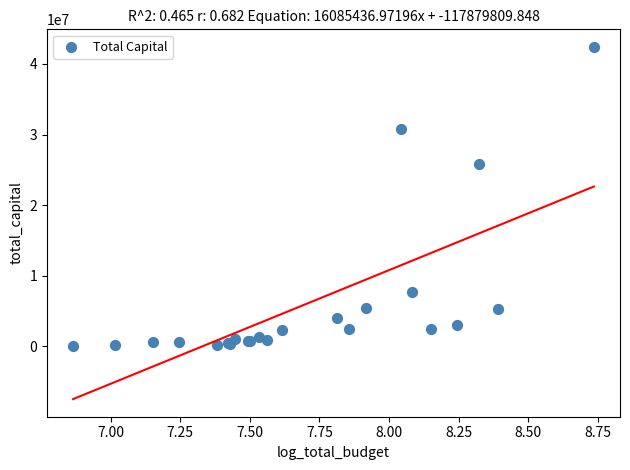

What Y value in the scatter plot is closest to 21268515?

25782467